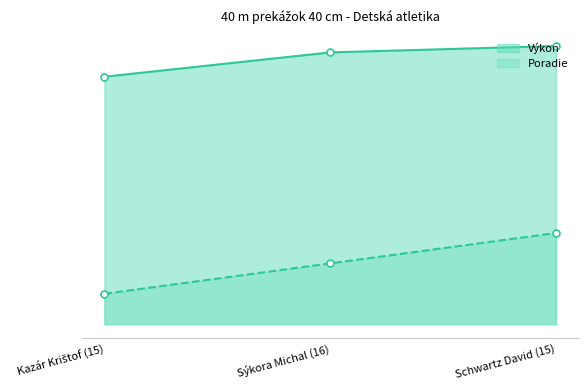

List the labels in order of Výkon value, smallest first.

Kazár Krištof (15), Sýkora Michal (16), Schwartz David (15)